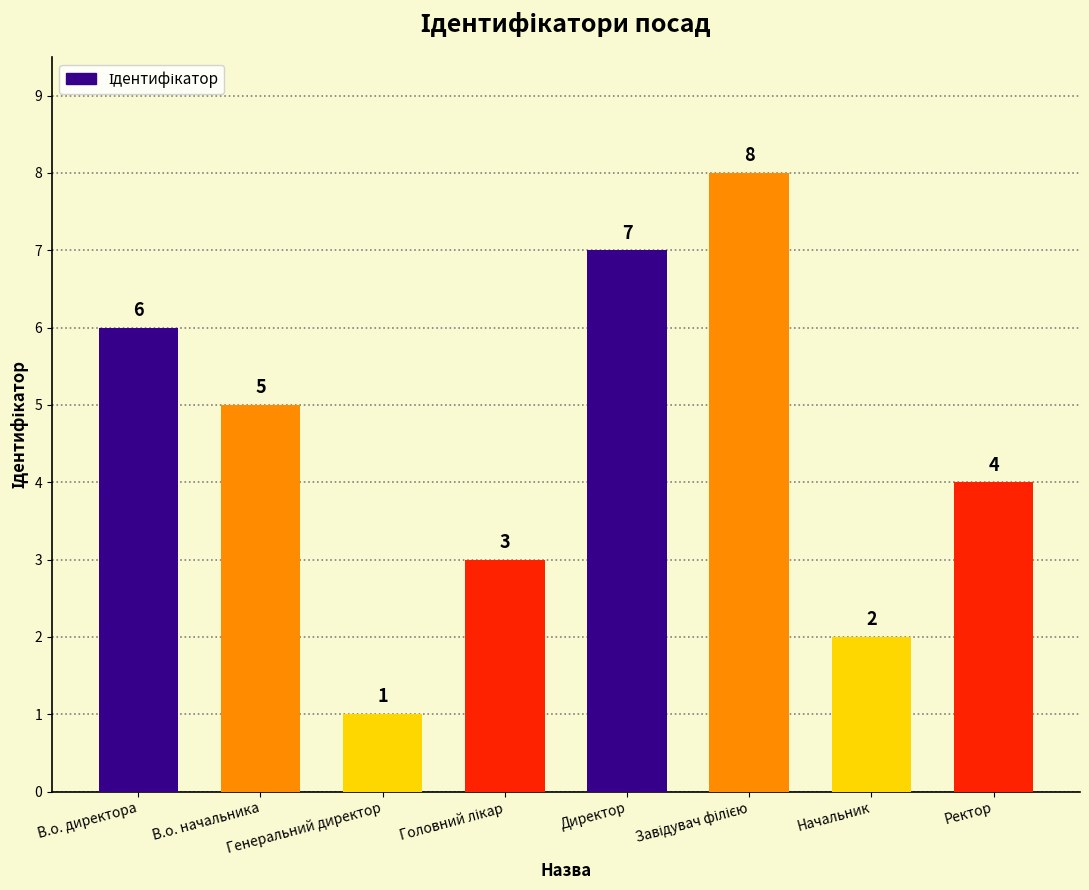

What position from the right is Директор?

4